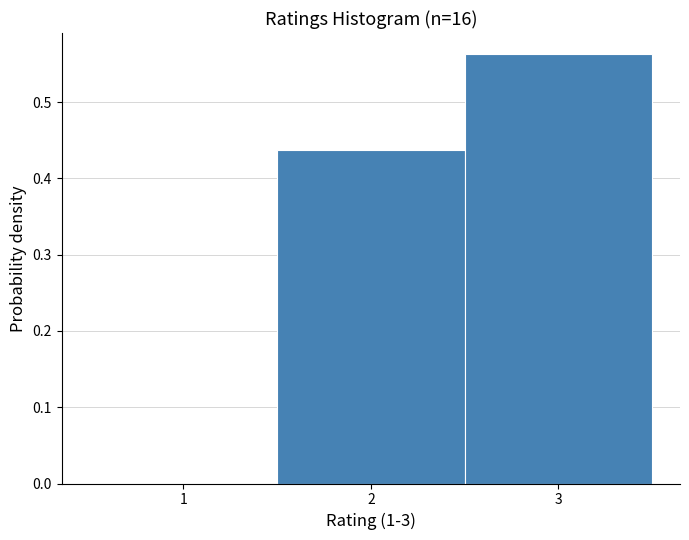

How tall is the bar that spans 2.5 to 3.5 on the x-axis? The values are not printed on the chart, so give them approximately, as read against the axis.

0.56